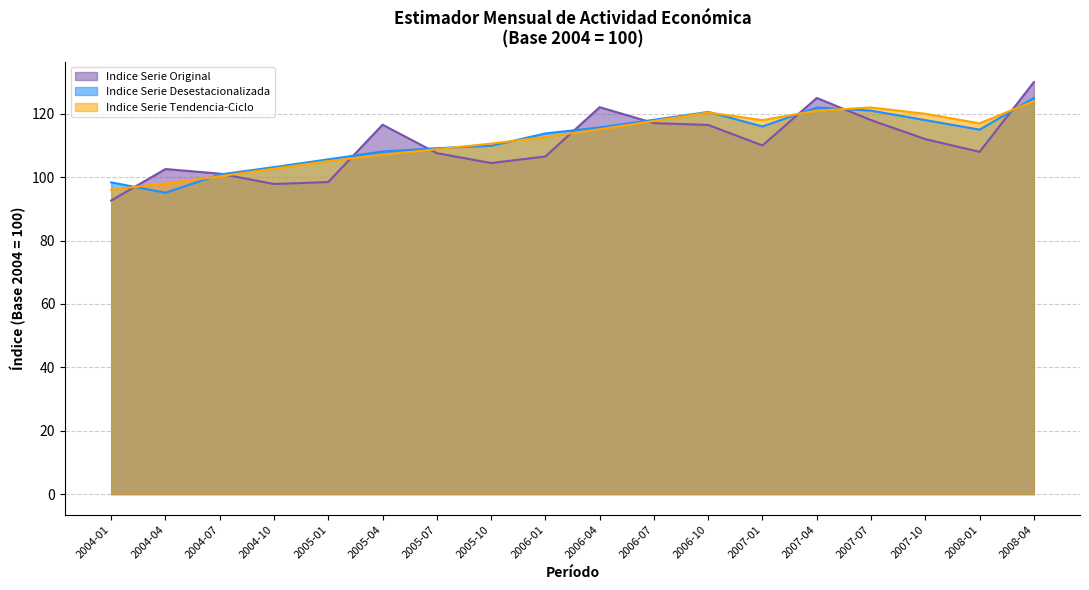

At which label does Indice Serie Tendencia-Ciclo first exceed 115?

2006-04